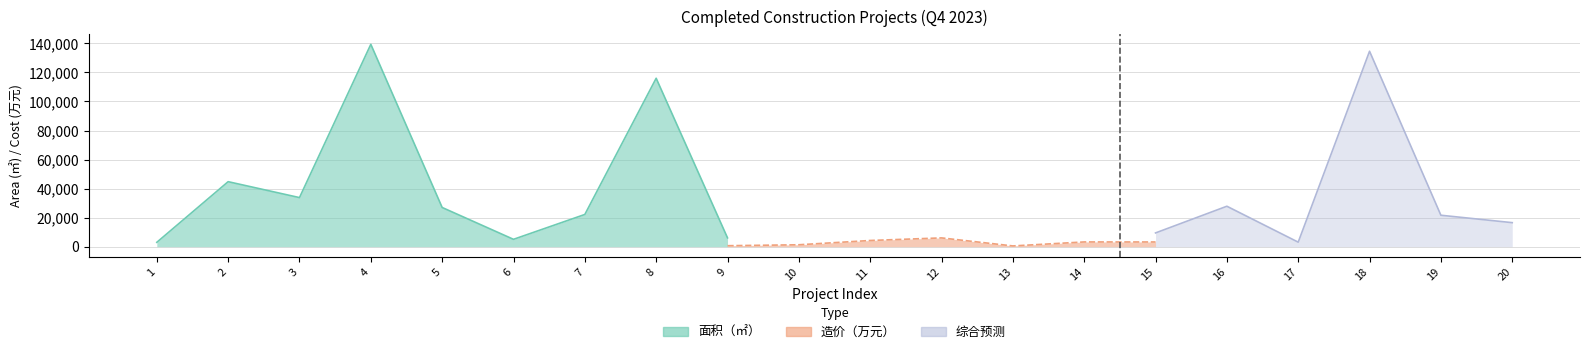

Is the value of 造价（万元） at 15 greater than the value of 面积（㎡） at 2?

No